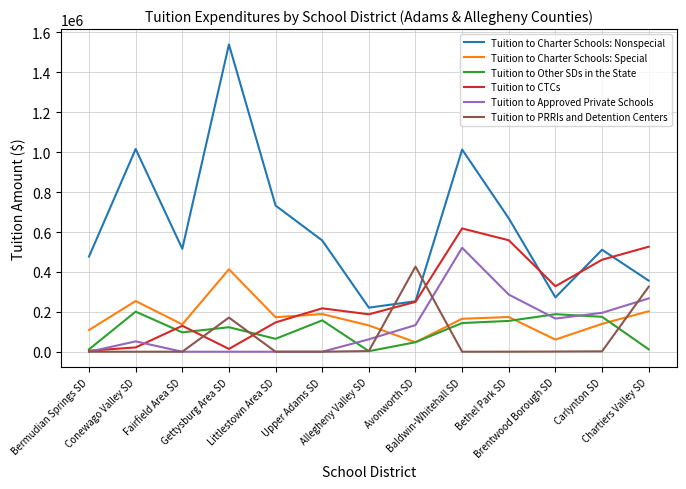

What is the maximum value for Tuition to Charter Schools: Special?

413211.0